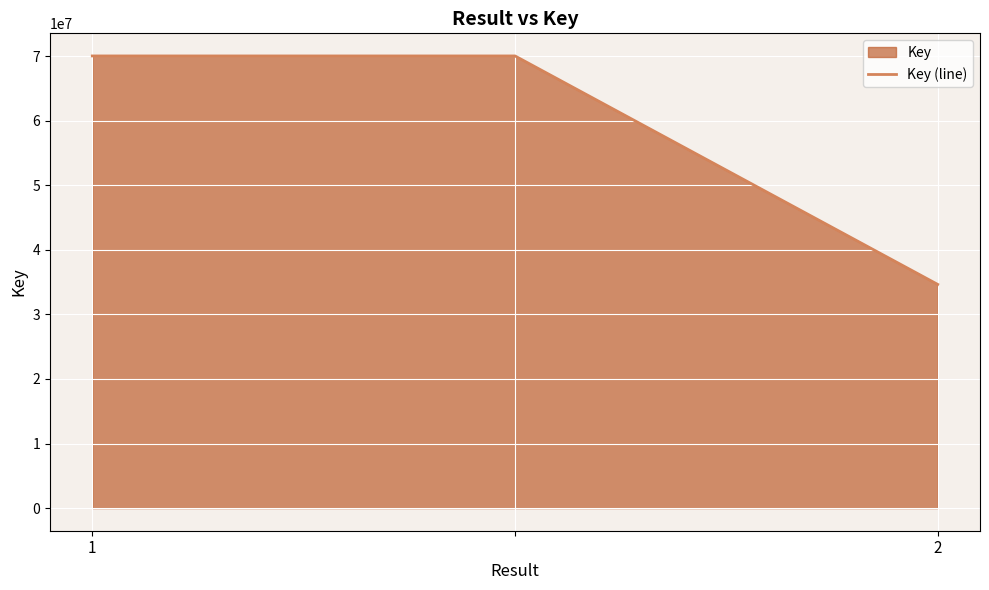

What is the maximum value shown in the chart?

70023623